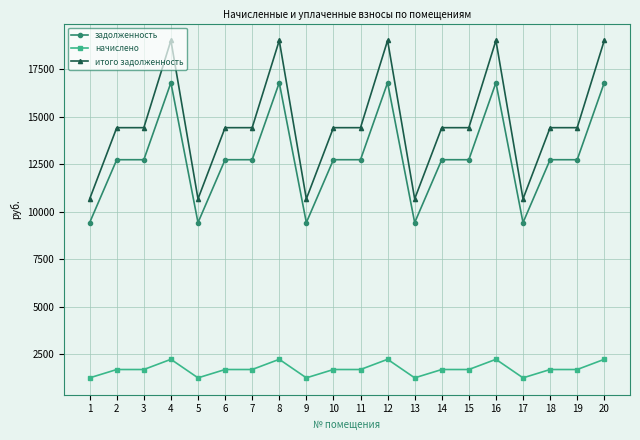

What is the difference between the maximum and second lowest values in the задолженность series?

7370.2